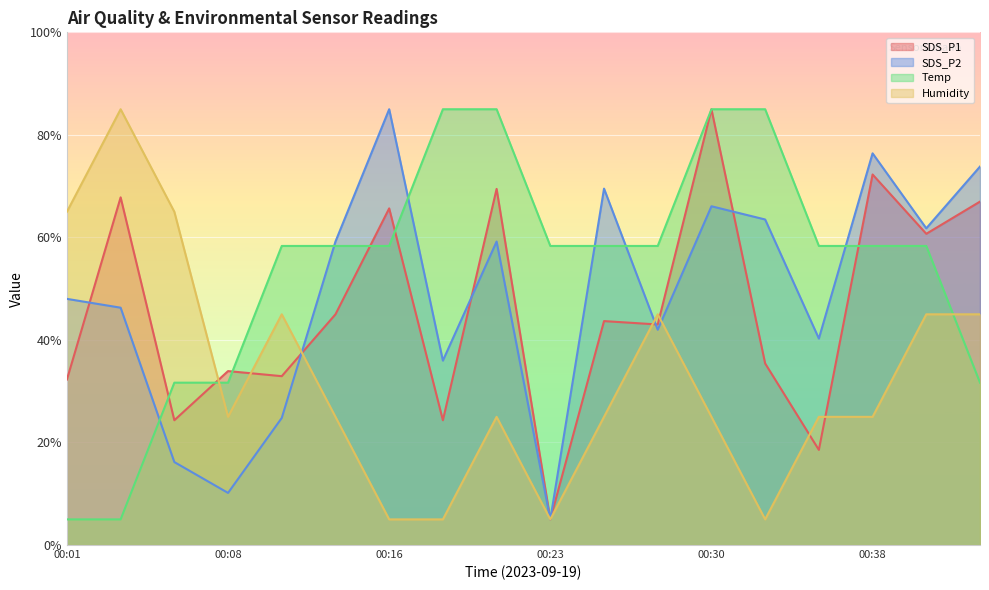

What is the minimum value shown in the chart?

5.0